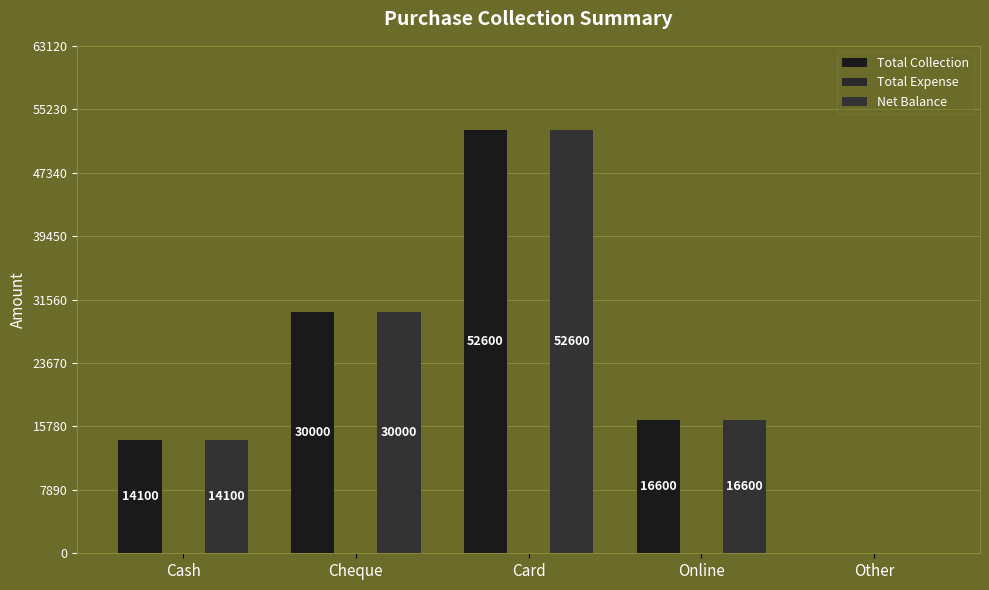

What is the greatest value displayed?

52600